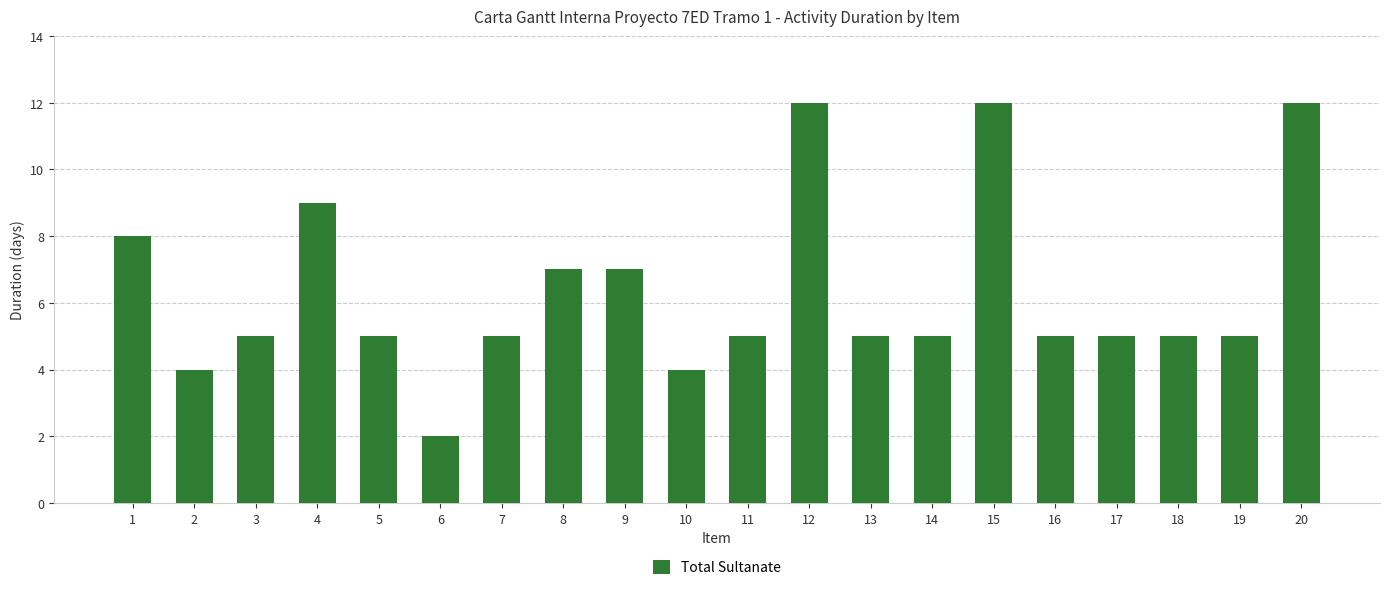

Which label corresponds to the smallest value in the chart?

6